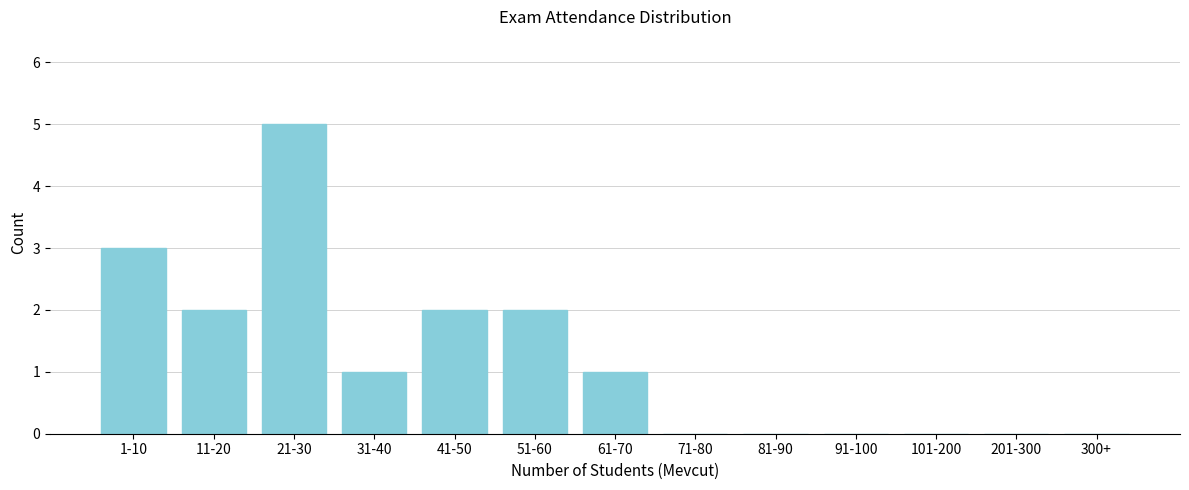

Reading right to left, transcribe all the data shown in this chart.

300+=0	201-300=0	101-200=0	91-100=0	81-90=0	71-80=0	61-70=1	51-60=2	41-50=2	31-40=1	21-30=5	11-20=2	1-10=3